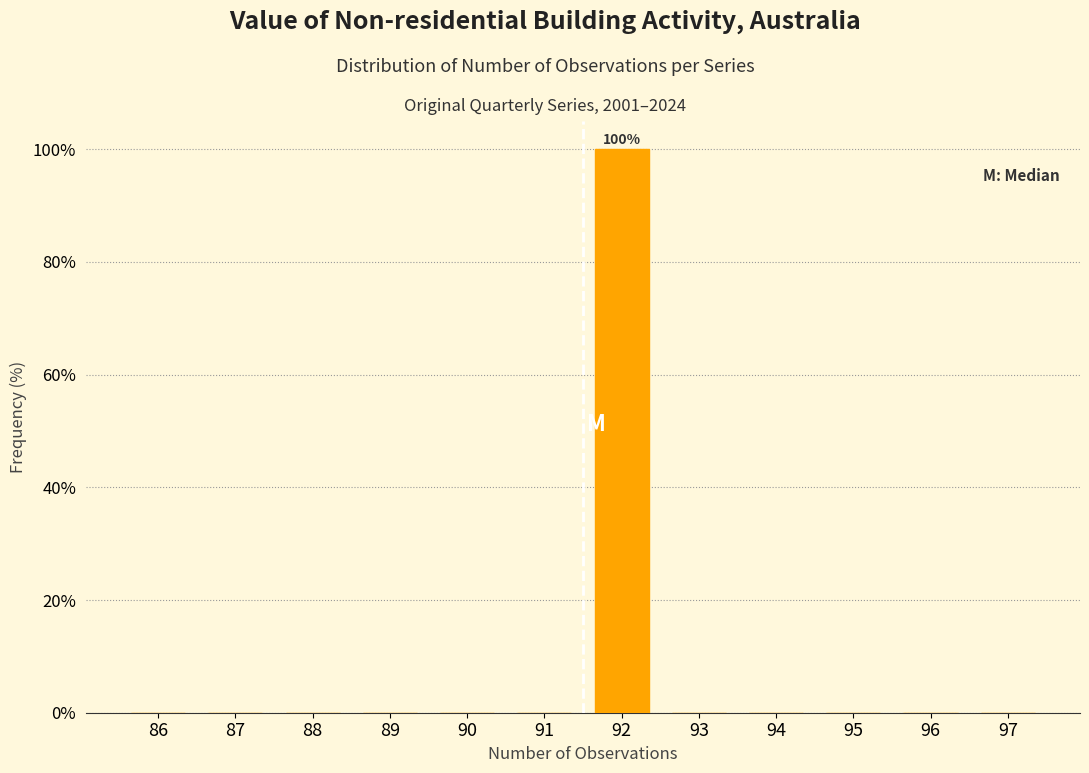

Reading left to right, extract all data points from this chart.

86=0	87=0	88=0	89=0	90=0	91=0	92=100	93=0	94=0	95=0	96=0	97=0